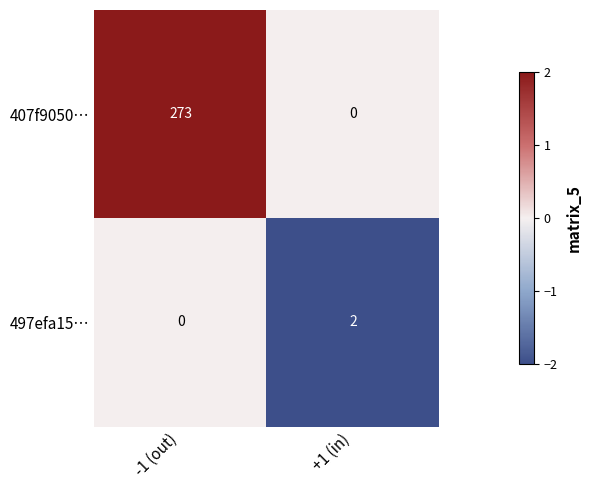

At which category is the sum across all series the highest?

-1 (out)